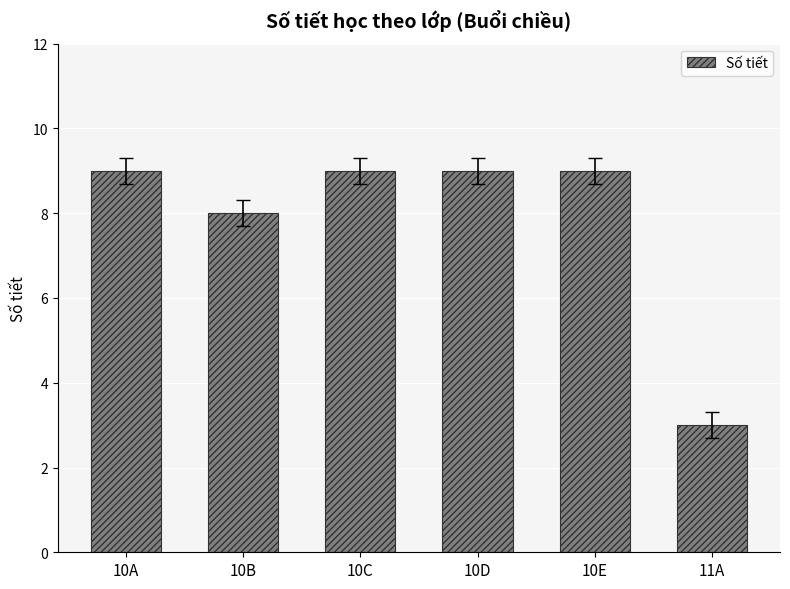

What is the difference between the maximum and minimum values?

6